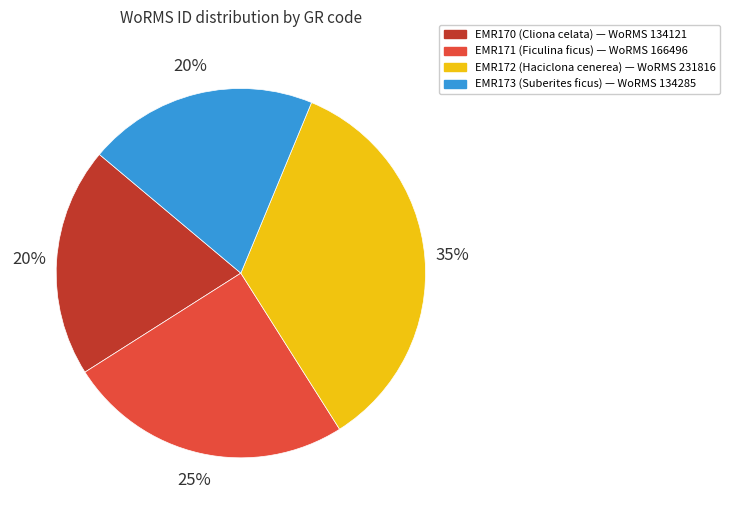

Which has a higher value, EMR171 or EMR170?

EMR171